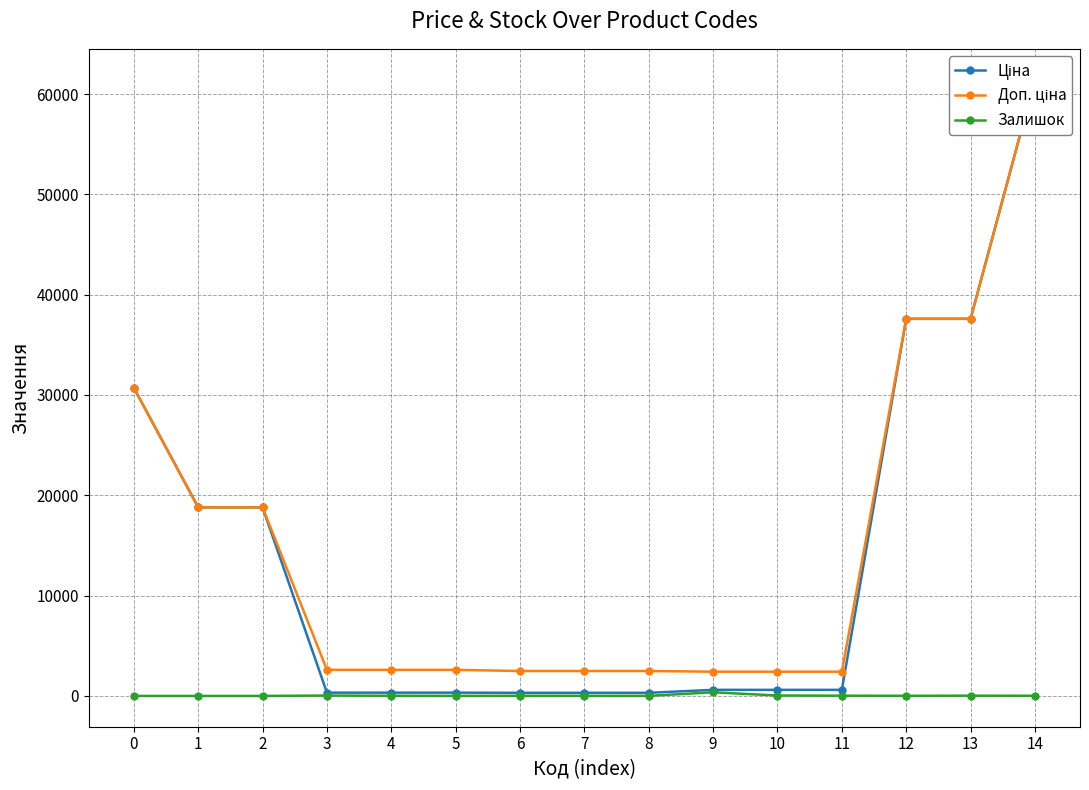

Is this an area chart (filled region under the line)?

No